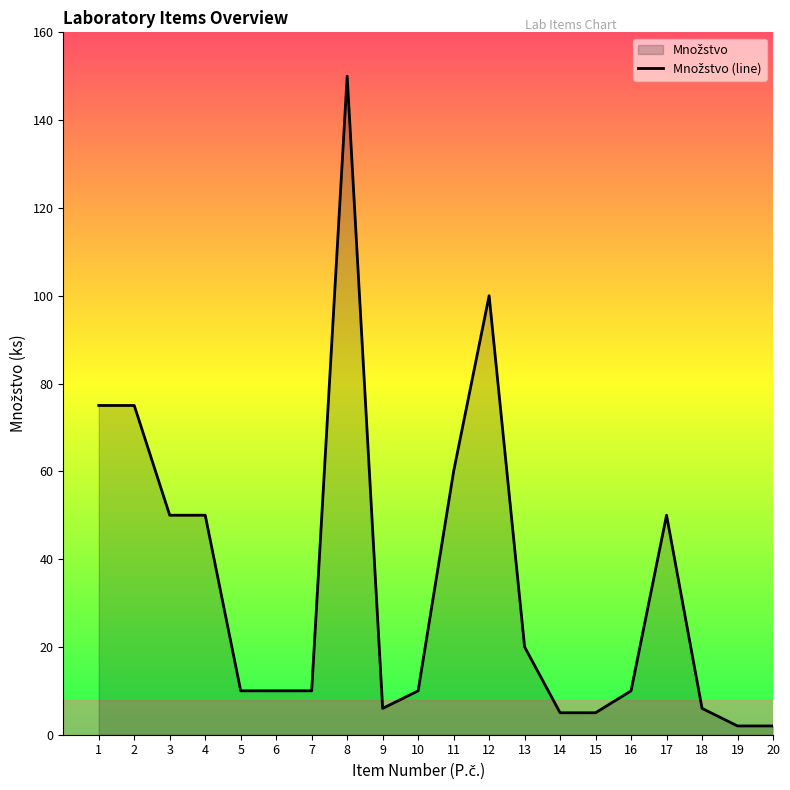

How many lines are shown in the chart?

1